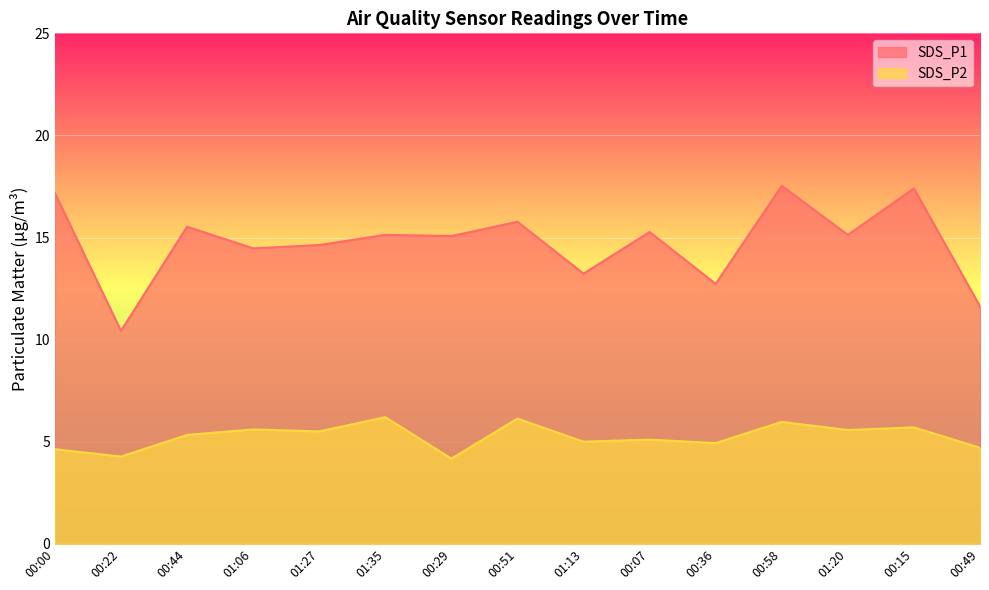

Where is SDS_P1 nearest to the value 13?

01:13